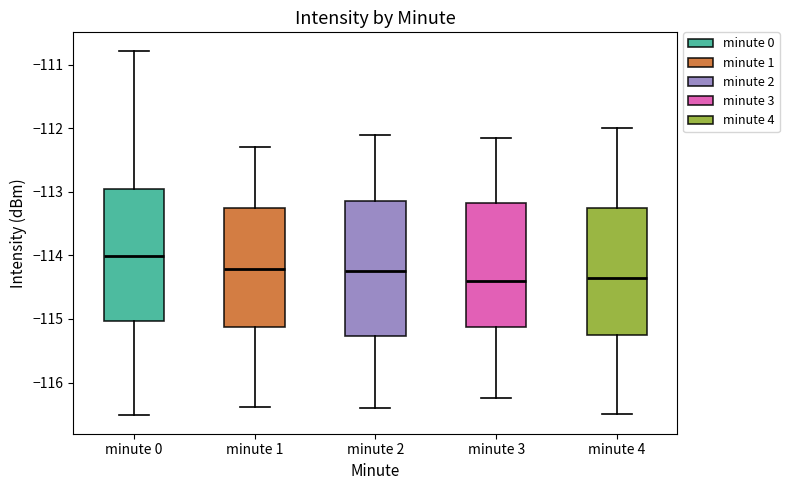

Reading left to right, read every box against the y-axis: the position of its median line, the range the box covers, and the ends of its whiskers. The values are not printed on the chart, so give them approximately, as read against the axis.

minute 0: median -114.0, box -115.0 to -113.0, whiskers -116.5 to -110.8
minute 1: median -114.2, box -115.1 to -113.3, whiskers -116.4 to -112.3
minute 2: median -114.2, box -115.3 to -113.1, whiskers -116.4 to -112.1
minute 3: median -114.4, box -115.1 to -113.2, whiskers -116.2 to -112.1
minute 4: median -114.3, box -115.2 to -113.2, whiskers -116.5 to -112.0